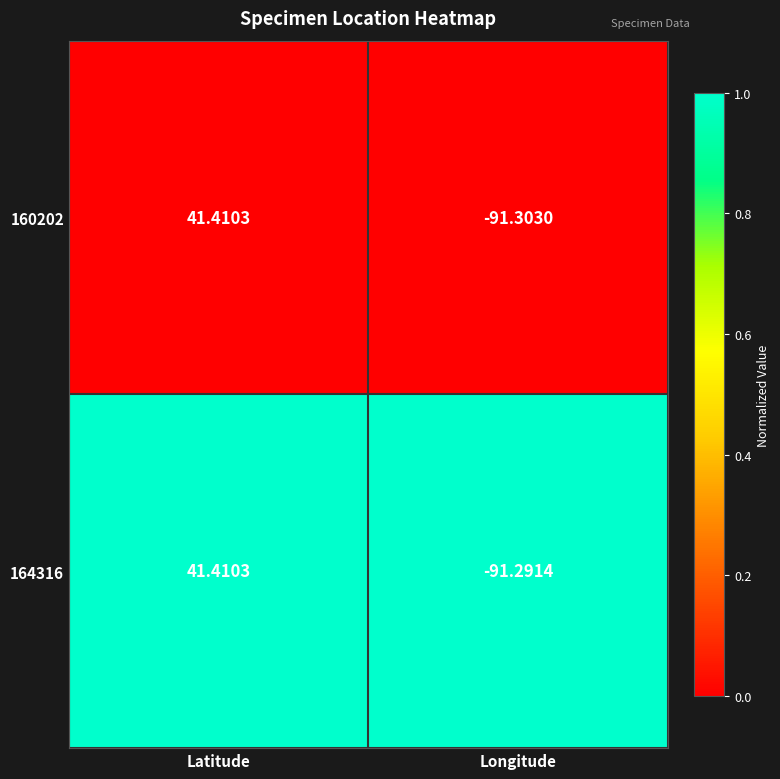

Between Latitude and Longitude, which series saw the biggest shift?

160202